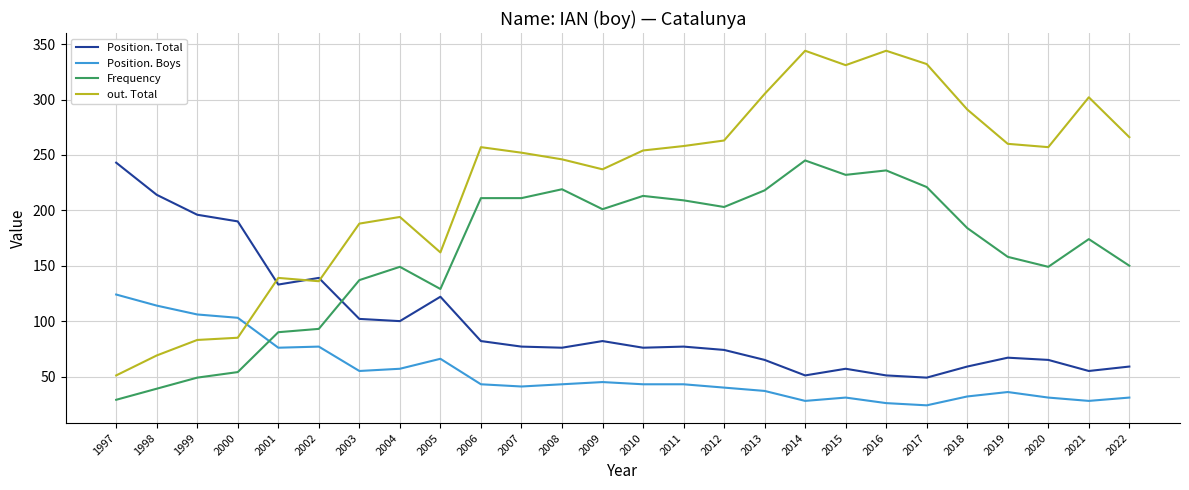

What is the difference between the maximum and minimum values in the out. Total series?

293